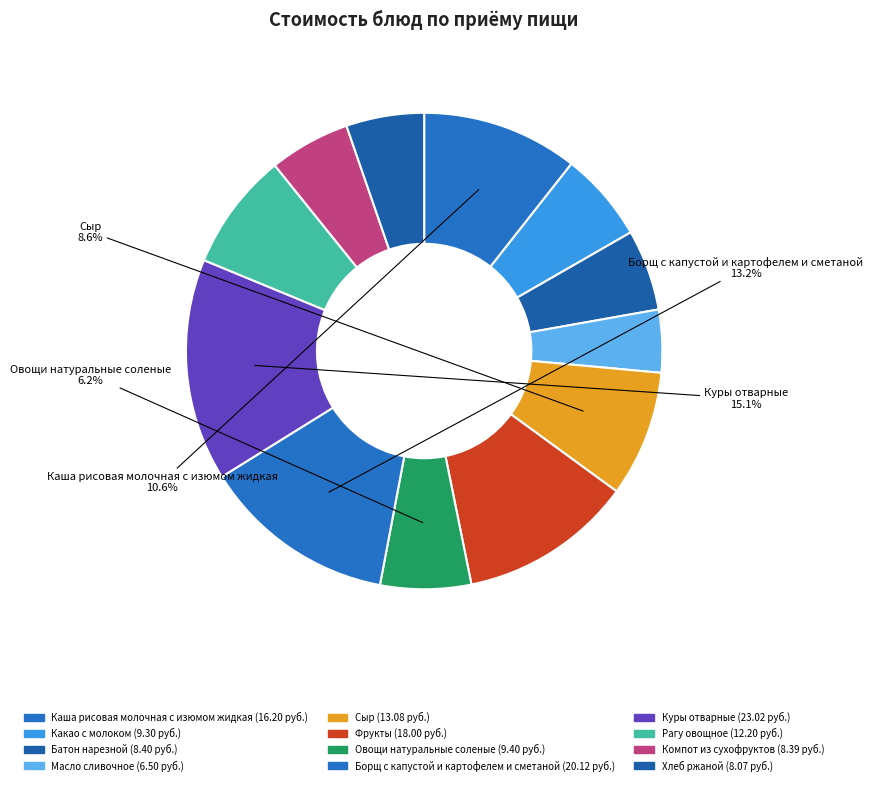

Does any single category account for the majority?

No